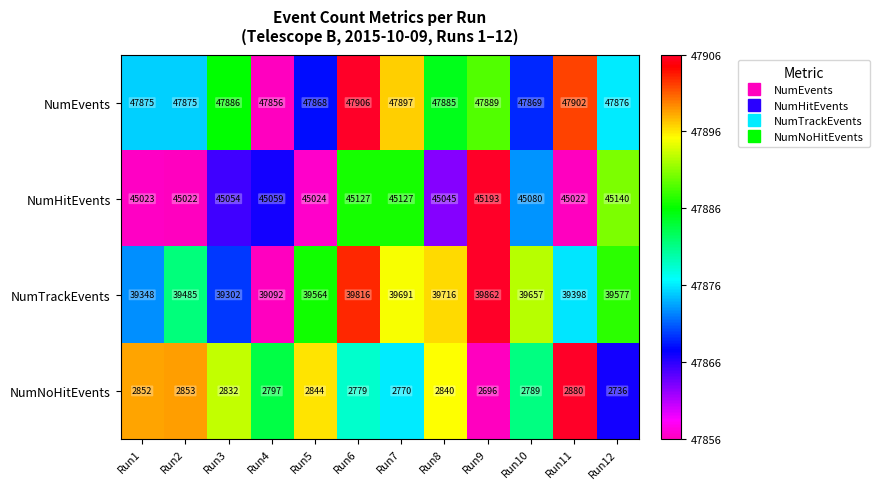

What is the difference between the NumEvents values at Run7 and Run1?

22